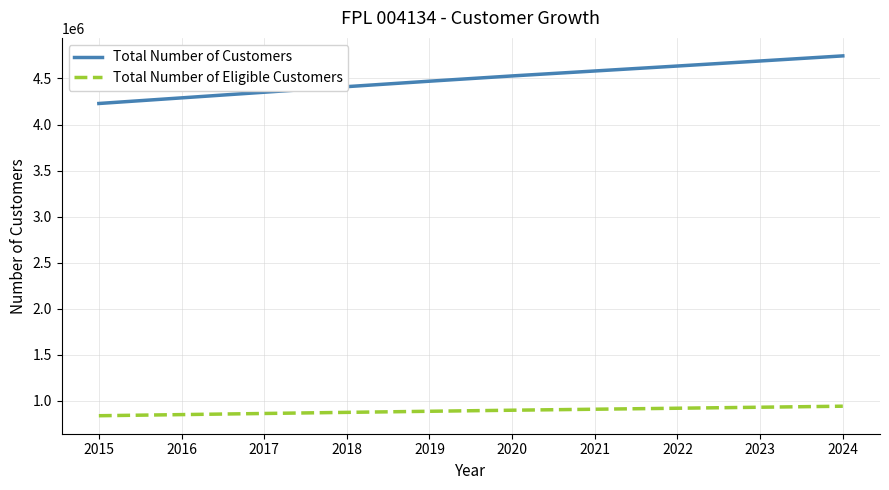

Does the chart have visible grid lines?

Yes